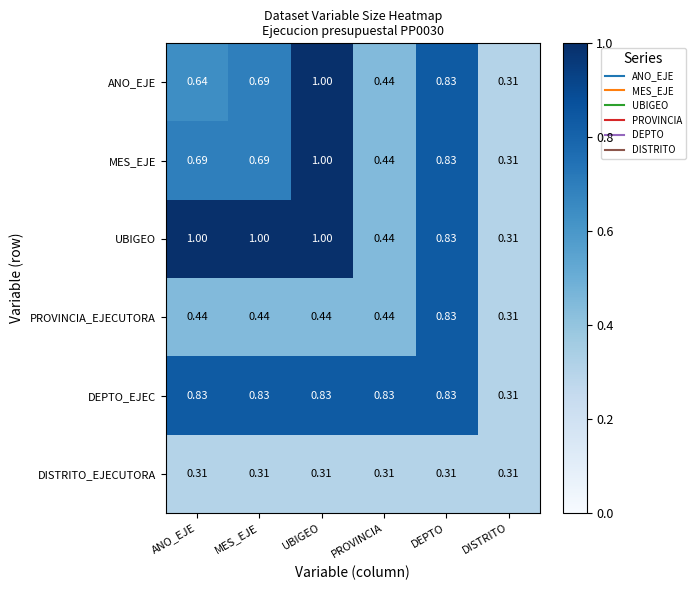

Which series has the largest total across all categories?

UBIGEO